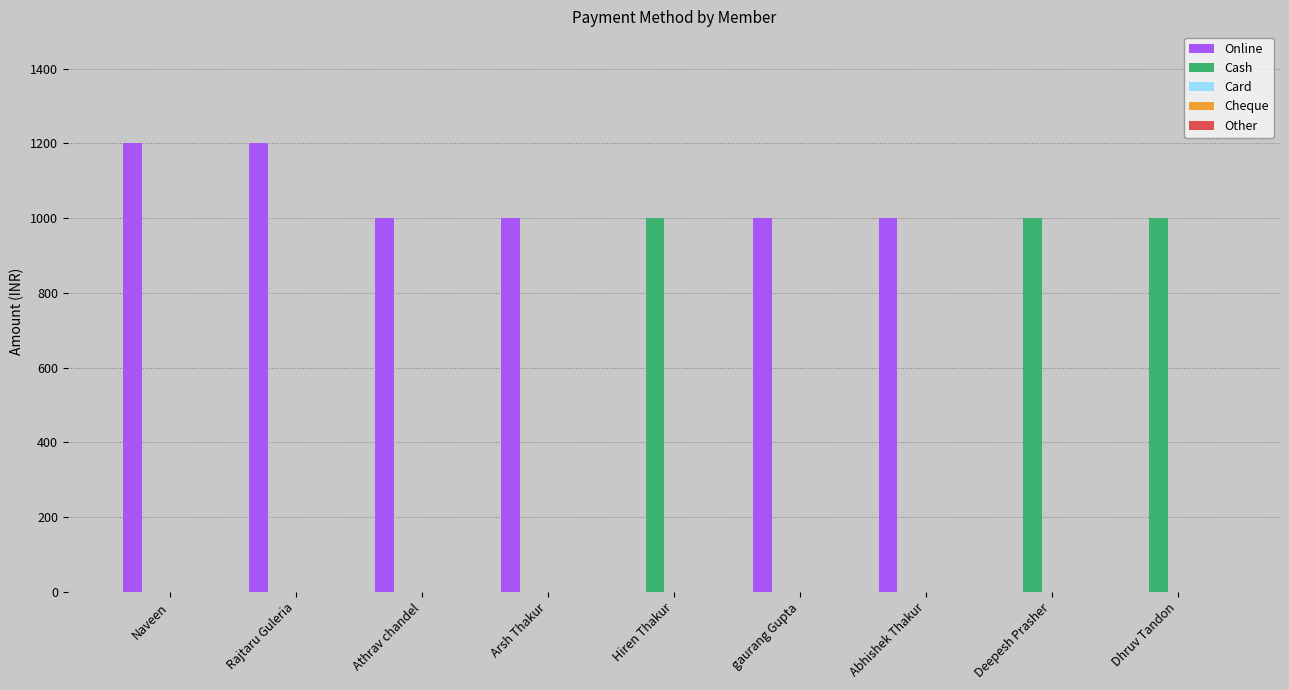

True or false: Cash has a value of 0 at Abhishek Thakur.

True